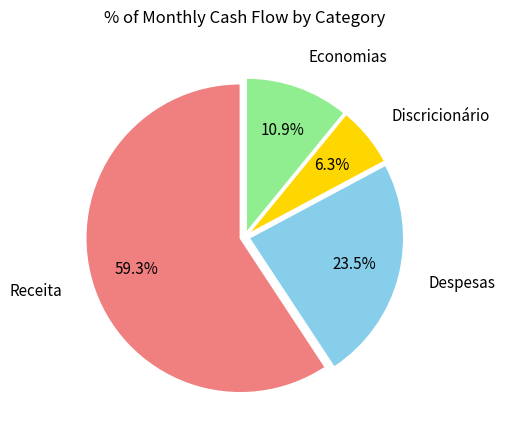

True or false: Despesas accounts for 35% of the total.

False